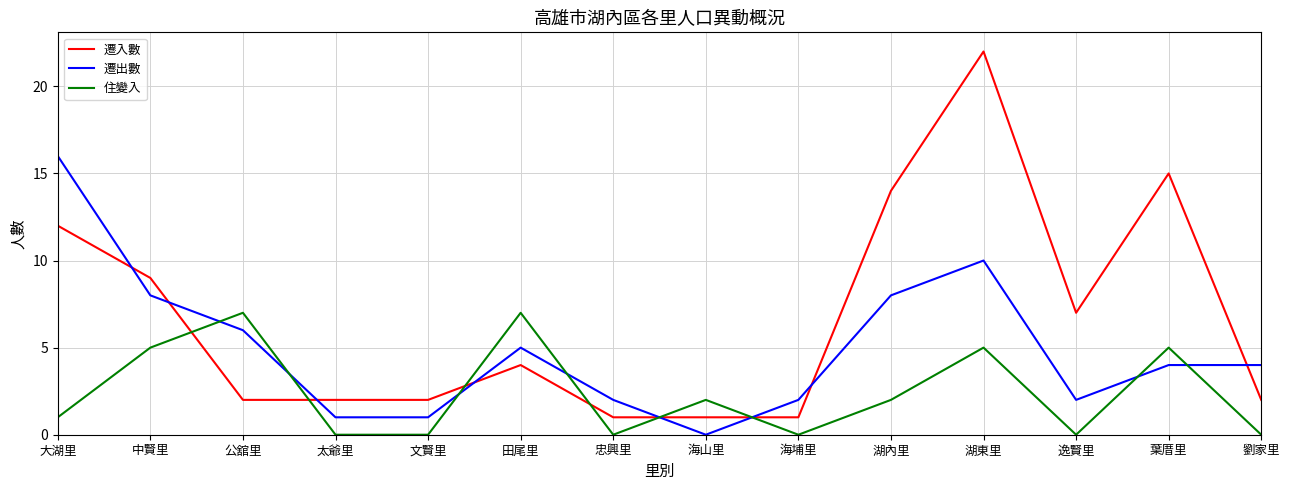

Which series has the largest total across all categories?

遷入數